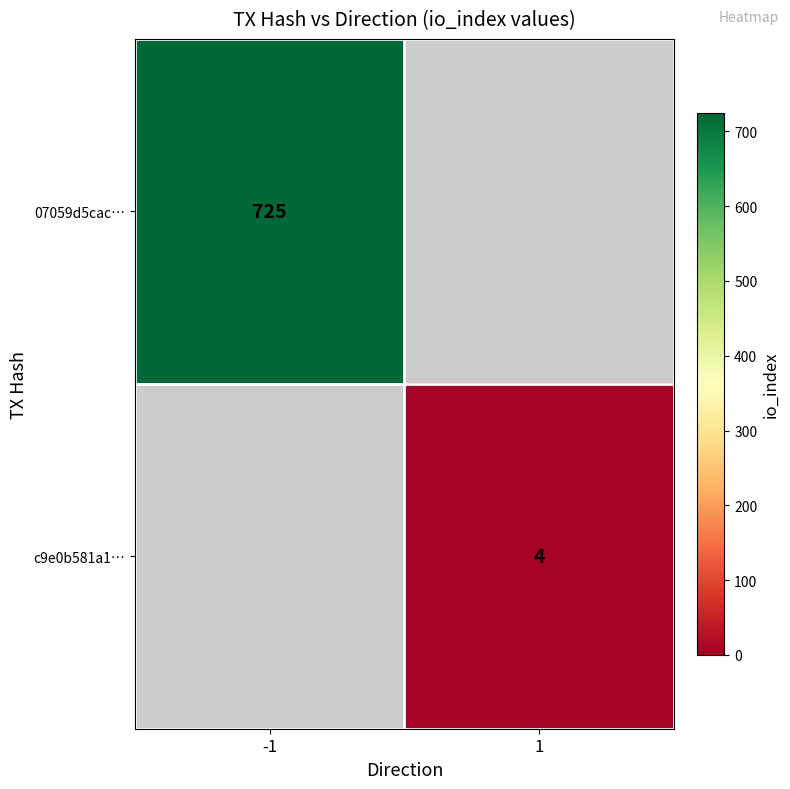

True or false: c9e0b581a1… has a value of 6.0 at 1.

False